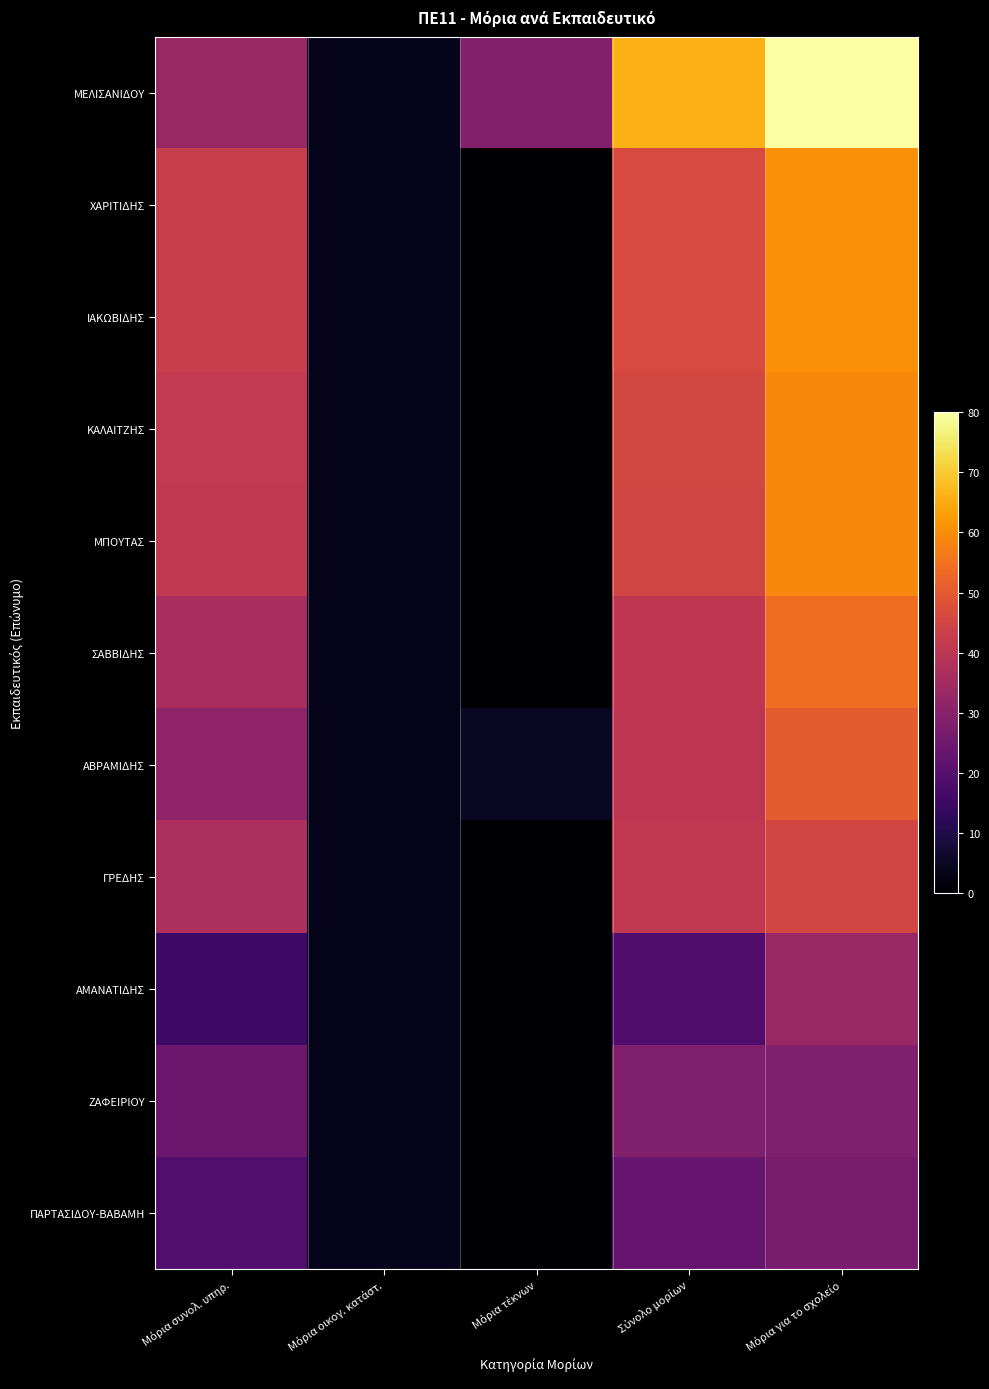

Reading left to right, extract all data points from this chart.

ΜΕΛΙΣΑΝΙΔΟΥ: Μόρια συνολ. υπηρ.=33.0	Μόρια οικογ. κατάστ.=4.0	Μόρια τέκνων=29.0	Σύνολο μορίων=66.0	Μόρια για το σχολείο=80.0
ΧΑΡΙΤΙΔΗΣ: Μόρια συνολ. υπηρ.=42.5	Μόρια οικογ. κατάστ.=4.0	Μόρια τέκνων=0.0	Σύνολο μορίων=46.5	Μόρια για το σχολείο=60.5
ΙΑΚΩΒΙΔΗΣ: Μόρια συνολ. υπηρ.=42.5	Μόρια οικογ. κατάστ.=4.0	Μόρια τέκνων=0.0	Σύνολο μορίων=46.5	Μόρια για το σχολείο=60.5
ΚΑΛΑΙΤΖΗΣ: Μόρια συνολ. υπηρ.=41.3	Μόρια οικογ. κατάστ.=4.0	Μόρια τέκνων=0.0	Σύνολο μορίων=45.3	Μόρια για το σχολείο=59.3
ΜΠΟΥΤΑΣ: Μόρια συνολ. υπηρ.=41.0	Μόρια οικογ. κατάστ.=4.0	Μόρια τέκνων=0.0	Σύνολο μορίων=45.0	Μόρια για το σχολείο=59.0
ΣΑΒΒΙΔΗΣ: Μόρια συνολ. υπηρ.=36.3	Μόρια οικογ. κατάστ.=4.0	Μόρια τέκνων=0.0	Σύνολο μορίων=40.3	Μόρια για το σχολείο=54.3
ΑΒΡΑΜΙΔΗΣ: Μόρια συνολ. υπηρ.=31.5	Μόρια οικογ. κατάστ.=4.0	Μόρια τέκνων=5.0	Σύνολο μορίων=40.5	Μόρια για το σχολείο=50.5
ΓΡΕΔΗΣ: Μόρια συνολ. υπηρ.=37.2	Μόρια οικογ. κατάστ.=4.0	Μόρια τέκνων=0.0	Σύνολο μορίων=41.2	Μόρια για το σχολείο=45.2
ΑΜΑΝΑΤΙΔΗΣ: Μόρια συνολ. υπηρ.=15.0	Μόρια οικογ. κατάστ.=4.0	Μόρια τέκνων=0.0	Σύνολο μορίων=19.0	Μόρια για το σχολείο=33.0
ΖΑΦΕΙΡΙΟΥ: Μόρια συνολ. υπηρ.=24.2	Μόρια οικογ. κατάστ.=4.0	Μόρια τέκνων=0.0	Σύνολο μορίων=28.2	Μόρια για το σχολείο=28.2
ΠΑΡΤΑΣΙΔΟΥ-ΒΑΒΑΜΗ: Μόρια συνολ. υπηρ.=19.1	Μόρια οικογ. κατάστ.=4.0	Μόρια τέκνων=0.0	Σύνολο μορίων=23.1	Μόρια για το σχολείο=27.1